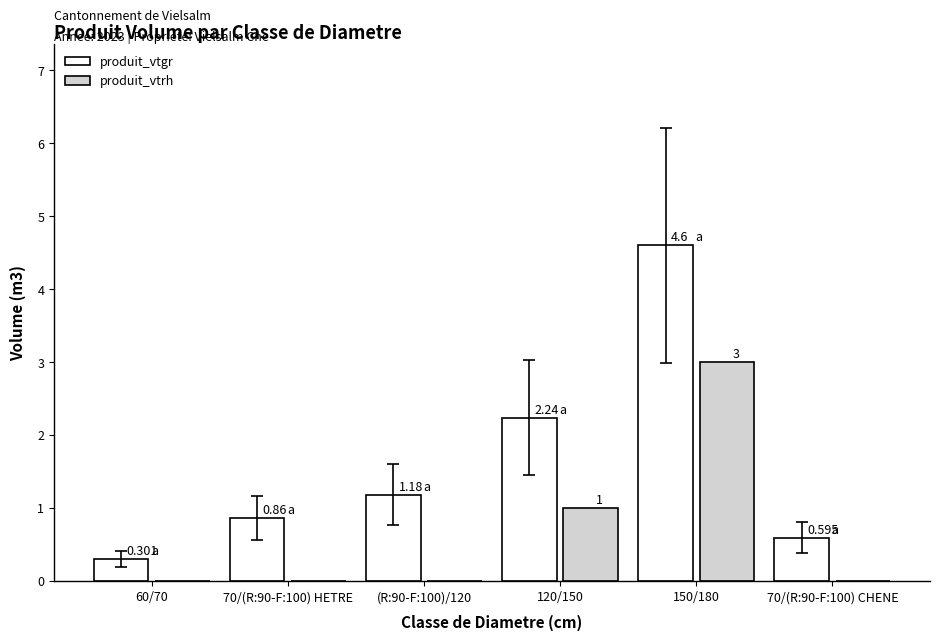

How many groups of bars are there?

6